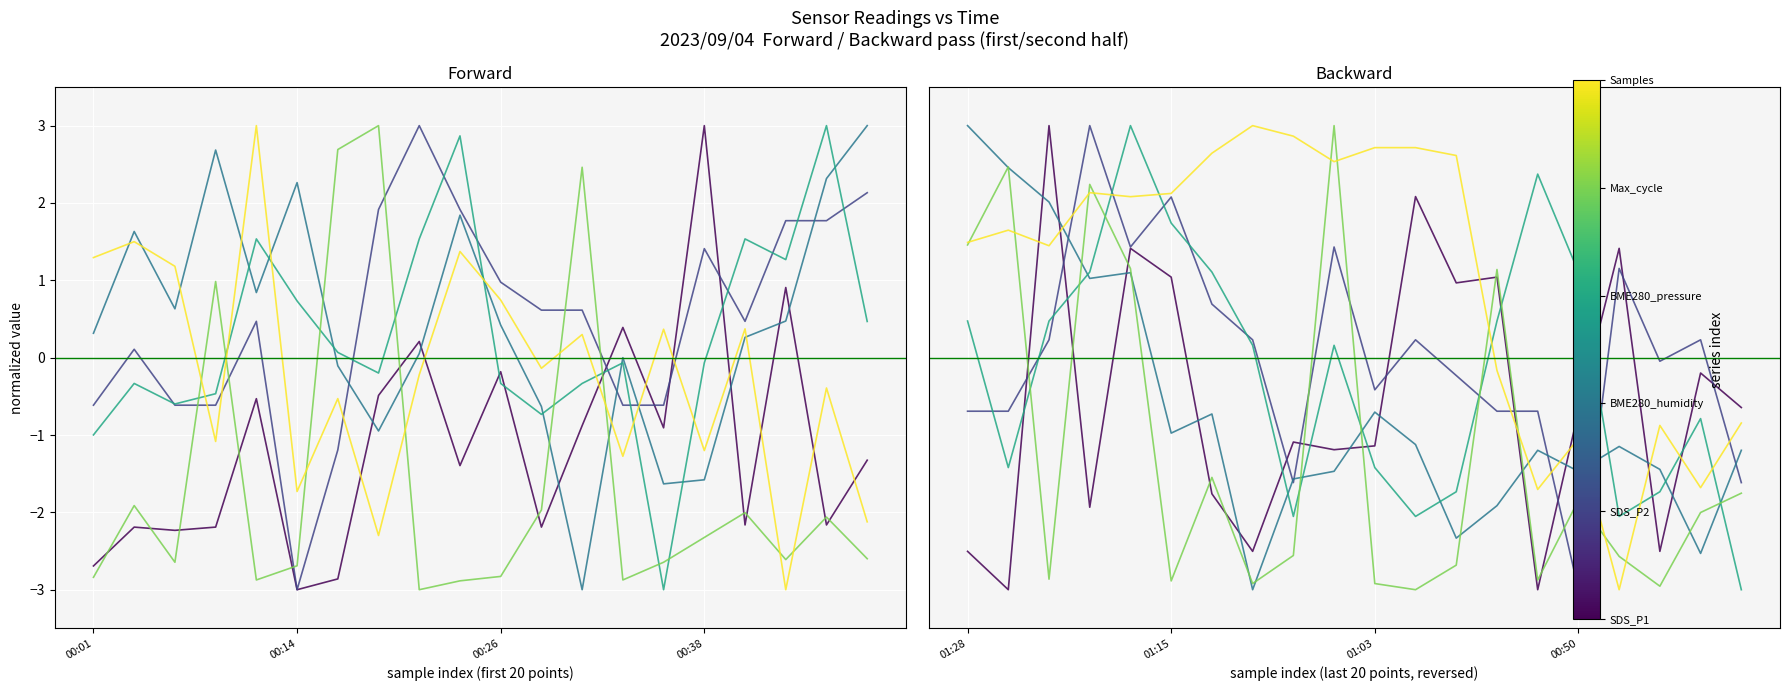

At 4, list the series in order from smallest to largest.

BME280_humidity, Max_cycle, SDS_P1, SDS_P2, Samples, BME280_pressure